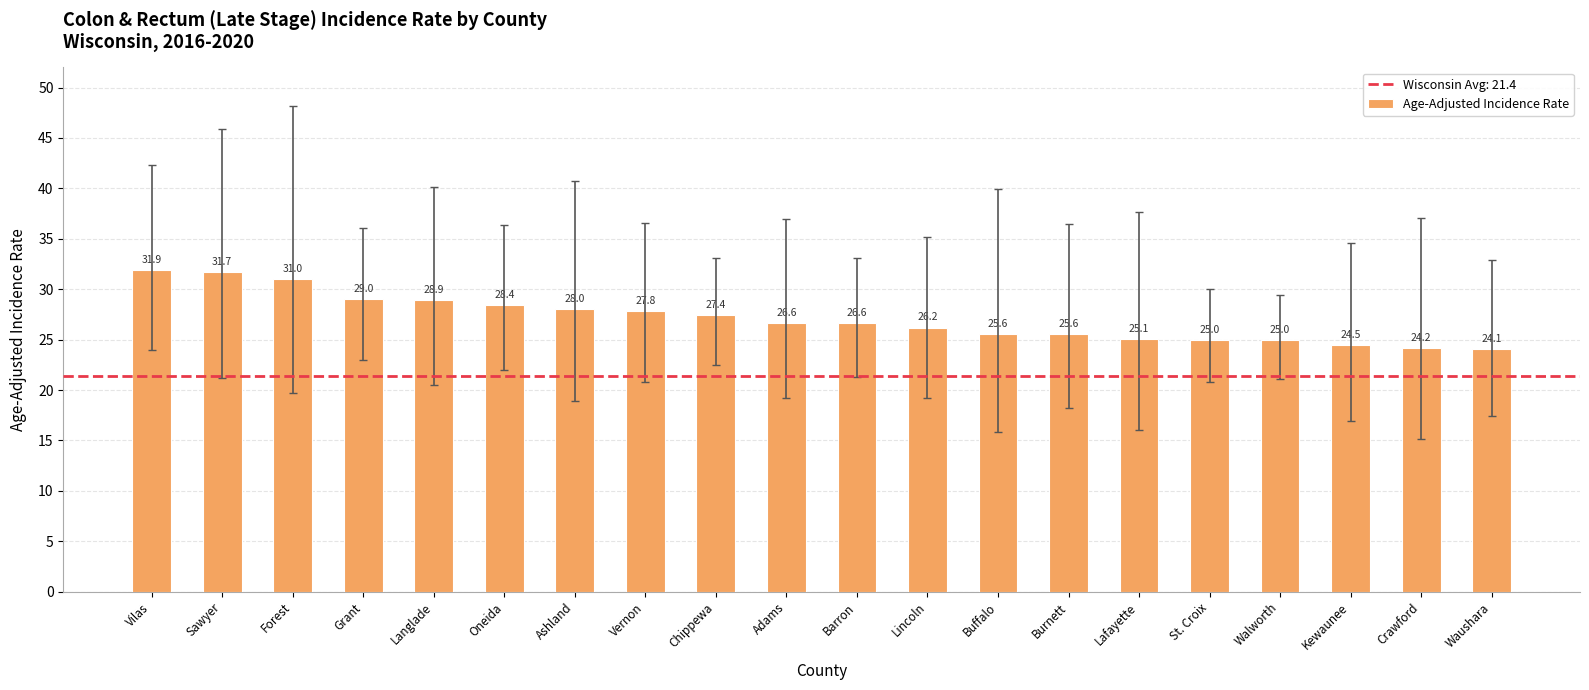

What position from the right is Forest?

18